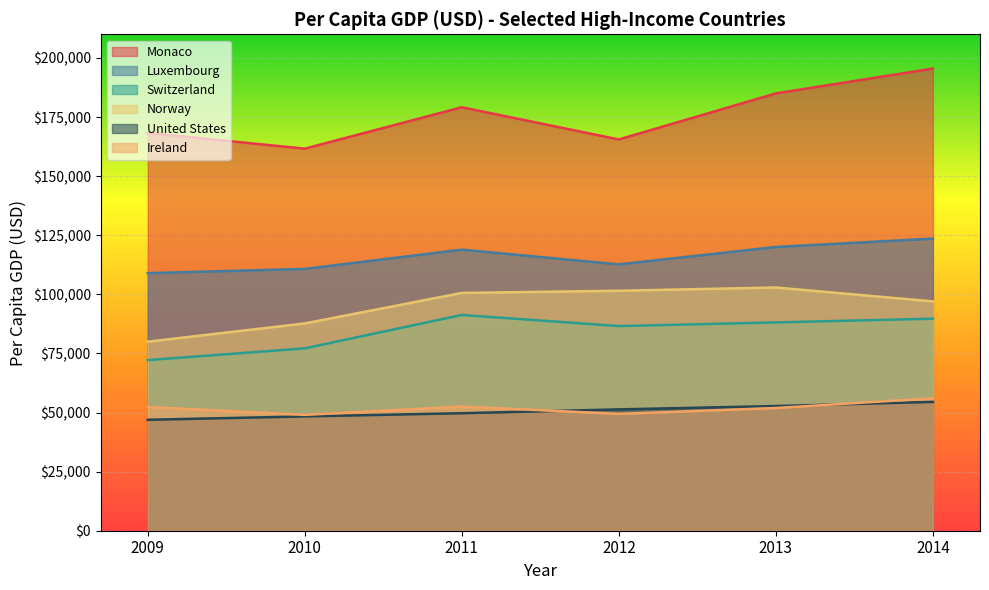

At which label does Monaco reach its peak?

2014